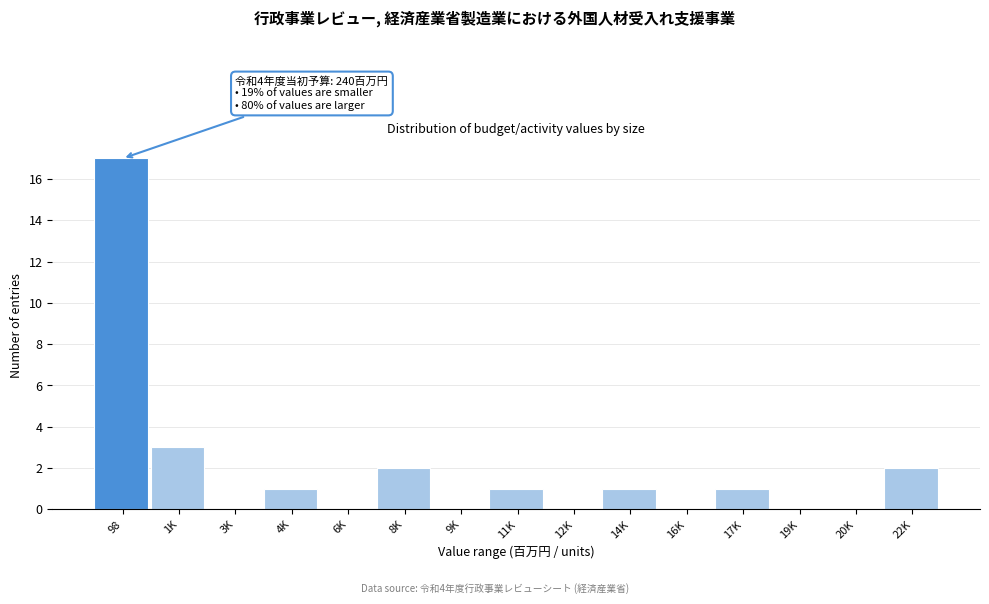

Reading left to right, what are all the values shown in this chart?

98=17	1K=3	3K=0	4K=1	6K=0	8K=2	9K=0	11K=1	12K=0	14K=1	16K=0	17K=1	19K=0	20K=0	22K=2